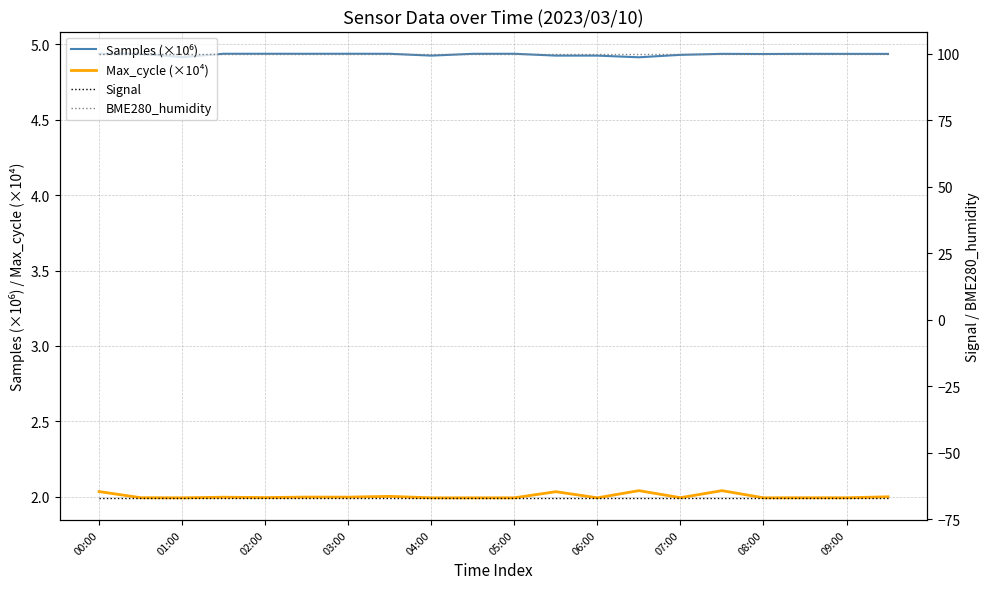

Does the chart have visible grid lines?

Yes